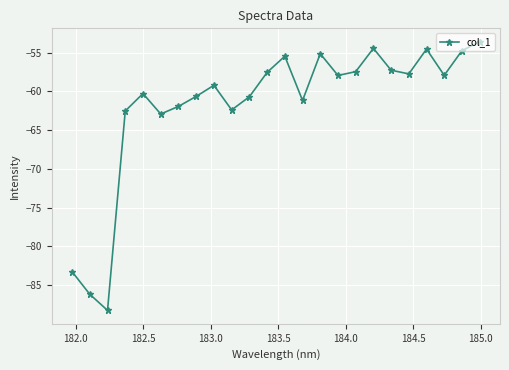

What is the minimum value shown in the chart?

-88.3